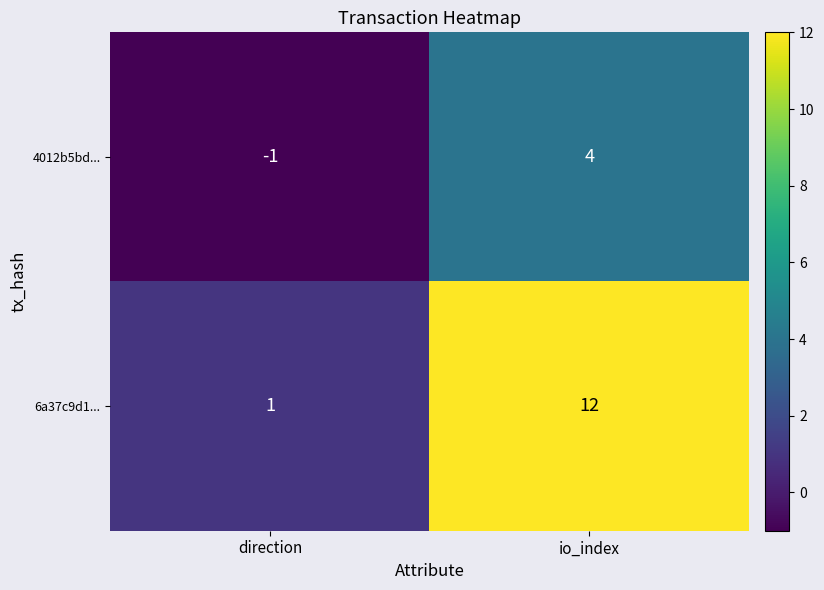

Which category has the lowest value across all series?

direction